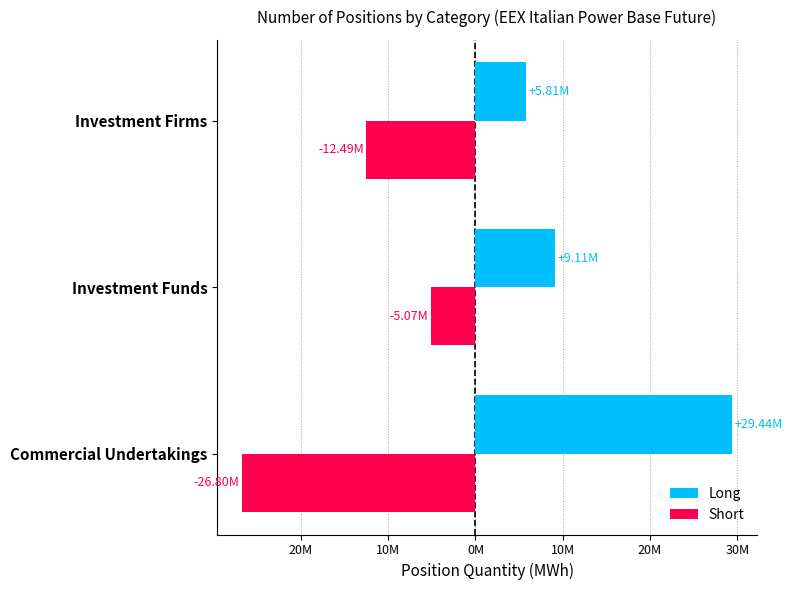

What are all the series names shown in the legend?

Long, Short